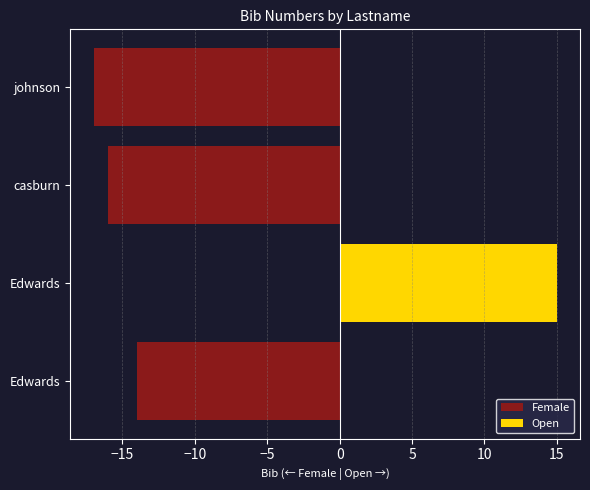

What value does the Female series have at casburn, to the nearest 5?

-15